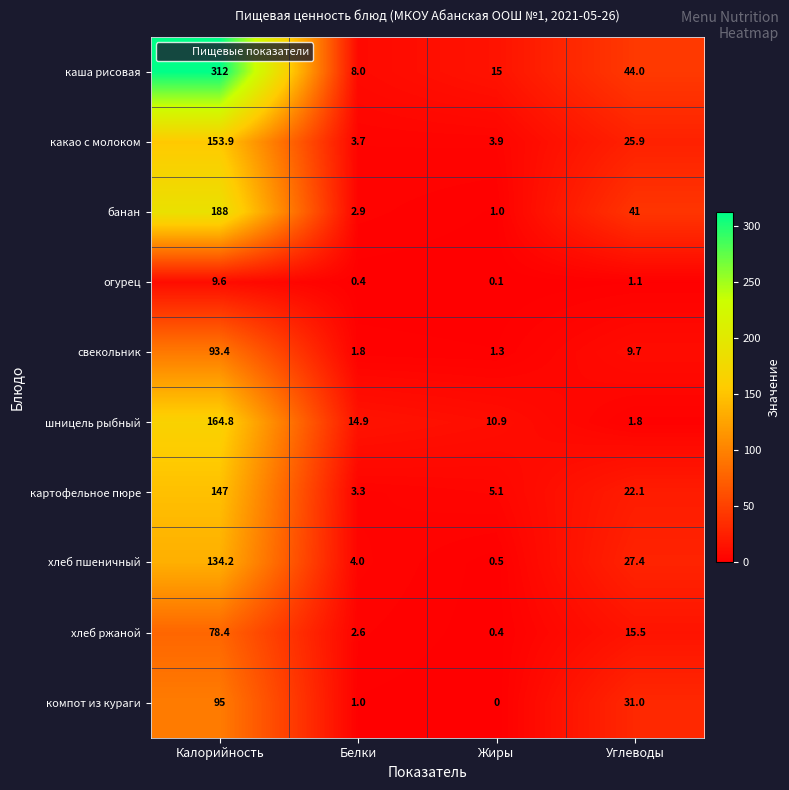

What is the spread (max minus min) of values at Жиры?

15.0